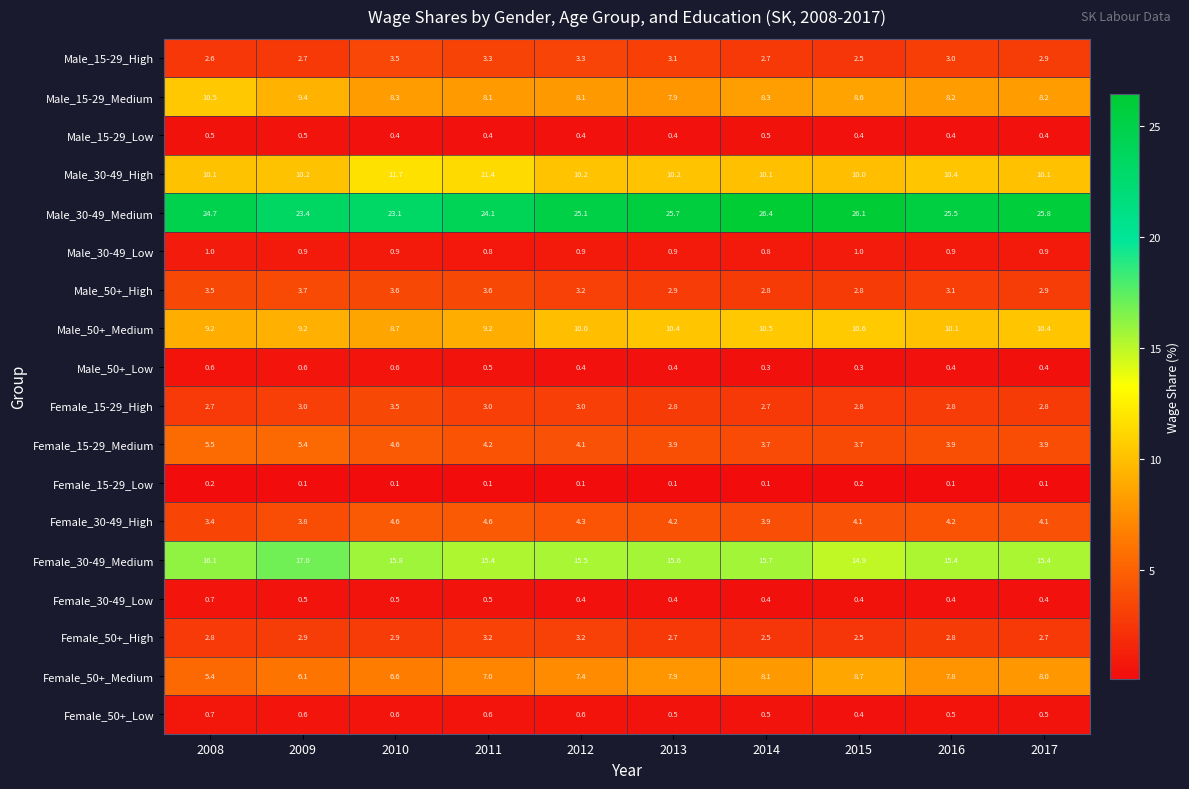

At how many categories does at least one series exceed 13?

10